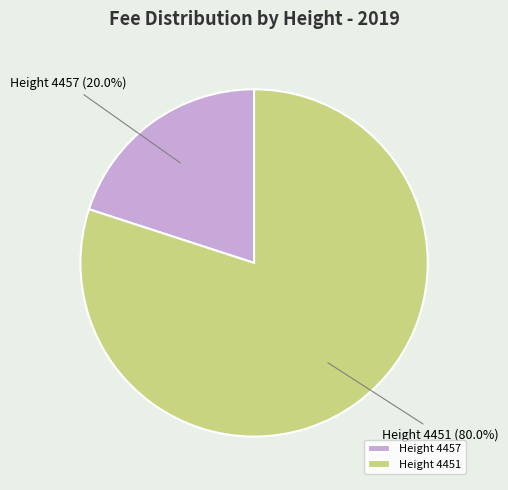

Which slice is the largest?

Height 4451